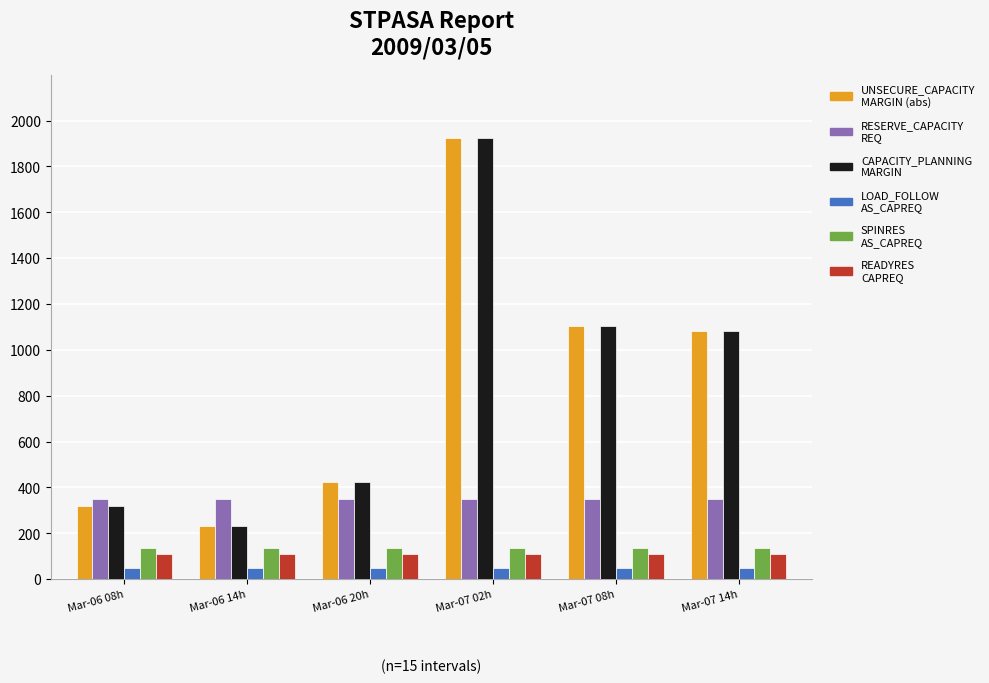

At which category is the sum across all series the highest?

Mar-07 02h